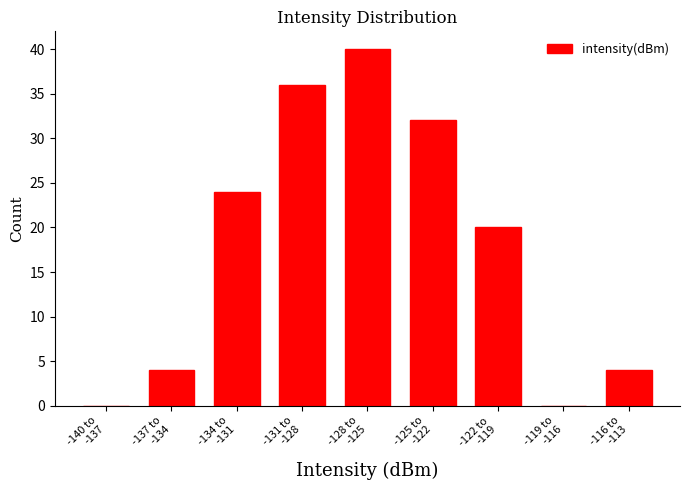

What is the greatest value displayed?

40